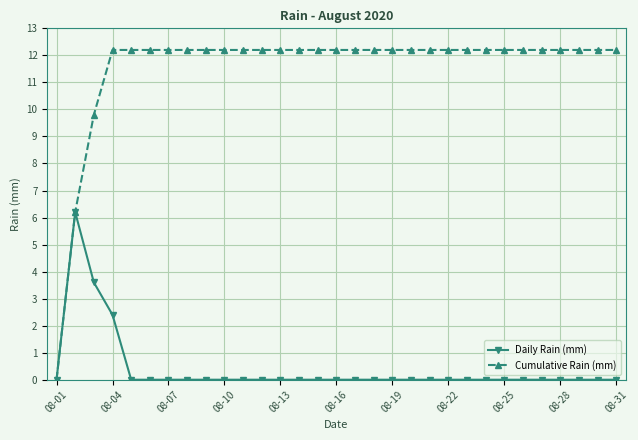

Which series has the largest total across all categories?

Cumulative Rain (mm)